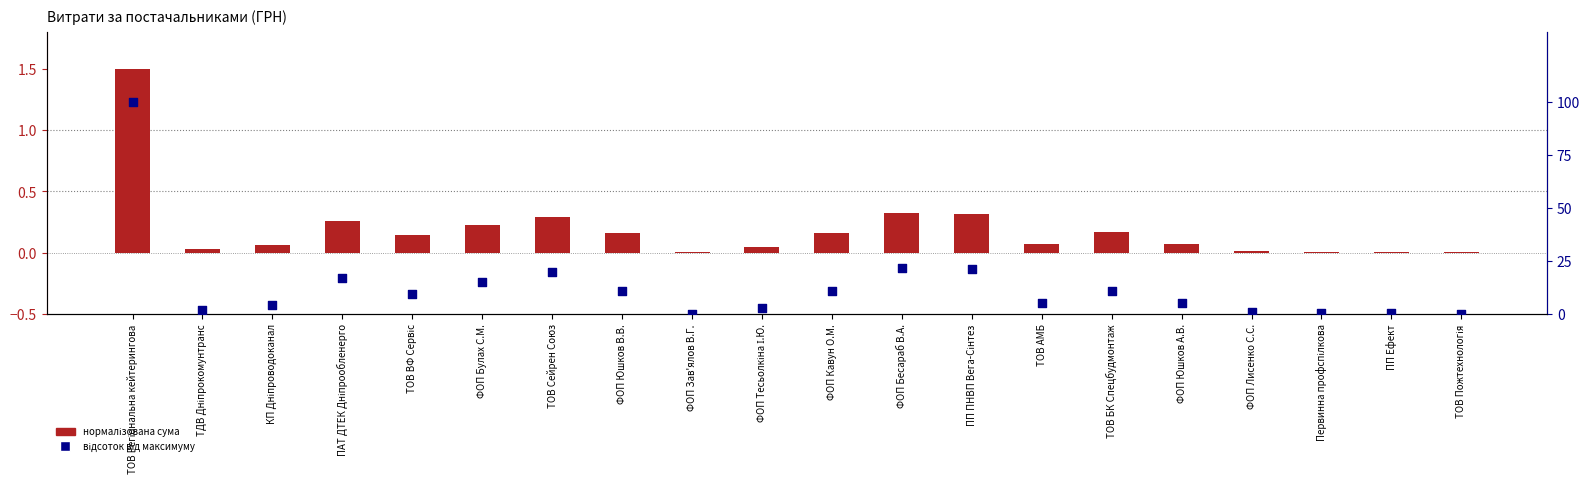

Which series contains the lowest Y value?

СУМА (ГРН) нормалізована